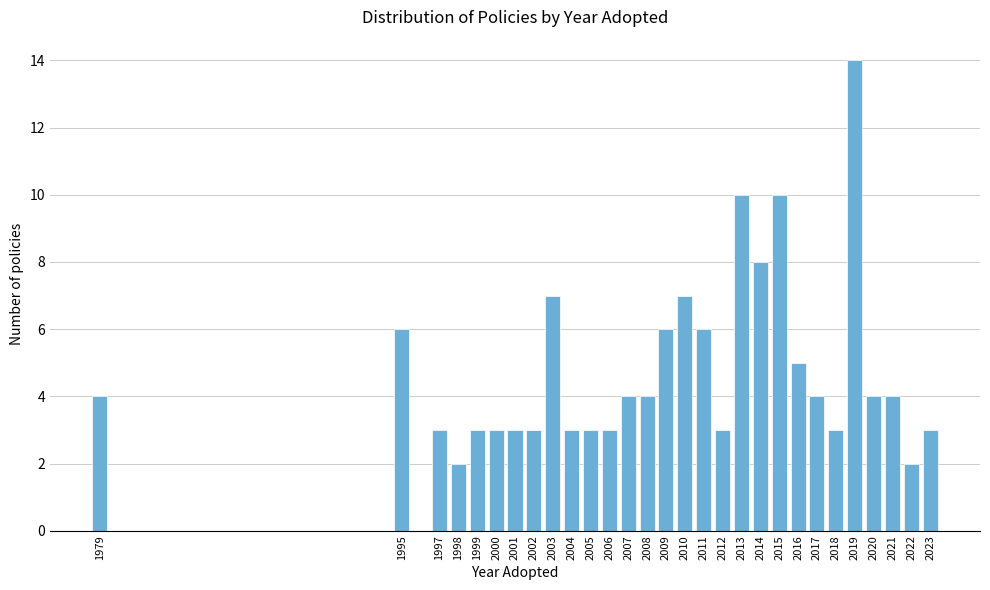

Reading left to right, transcribe all the data shown in this chart.

4	6	3	2	3	3	3	3	7	3	3	3	4	4	6	7	6	3	10	8	10	5	4	3	14	4	4	2	3